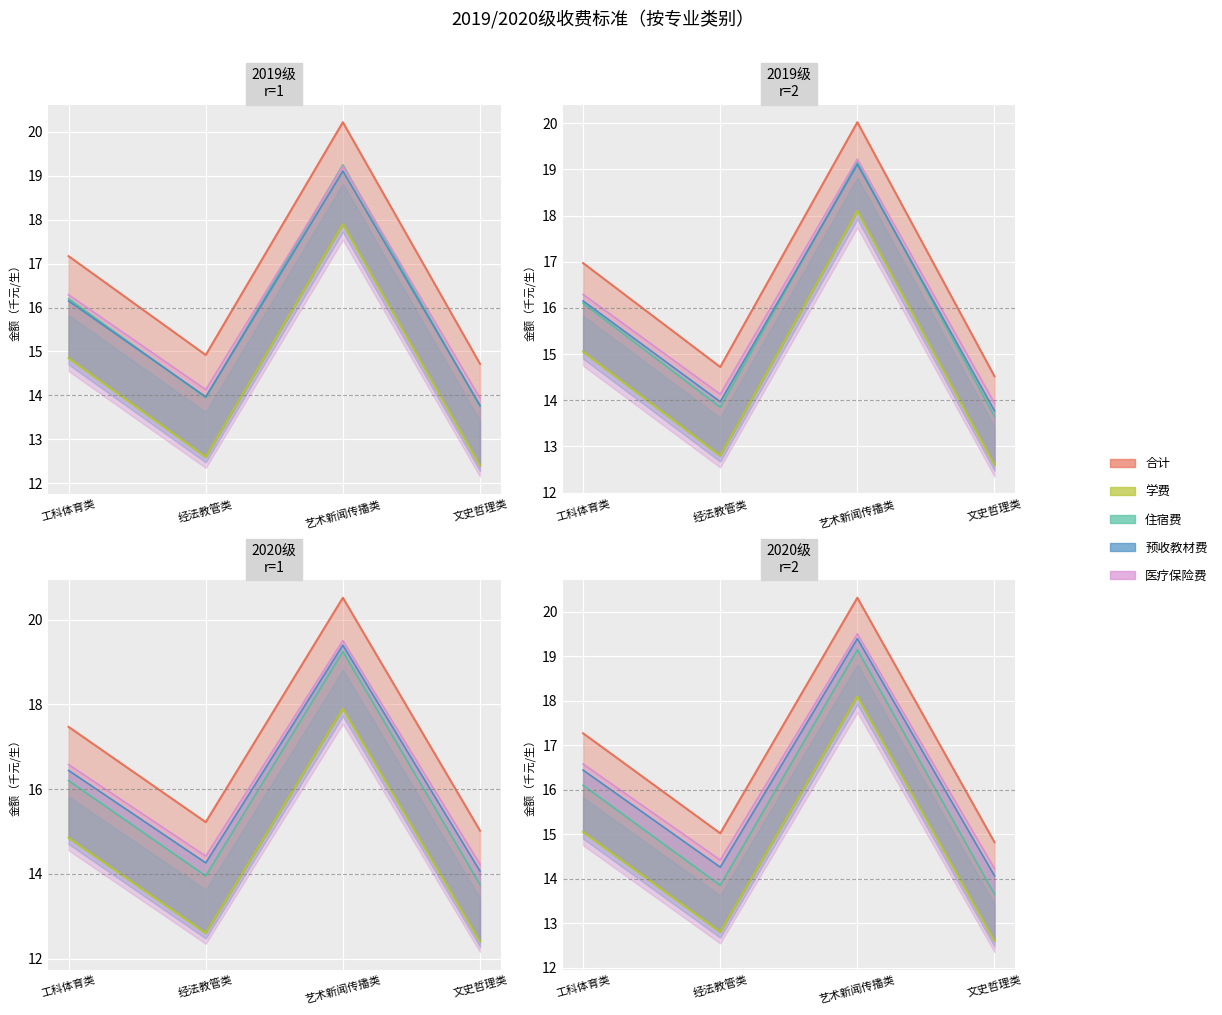

Which series ends up on top after the final intersection of 住宿费 (line) and 预收教材费 (line)?

预收教材费 (line)